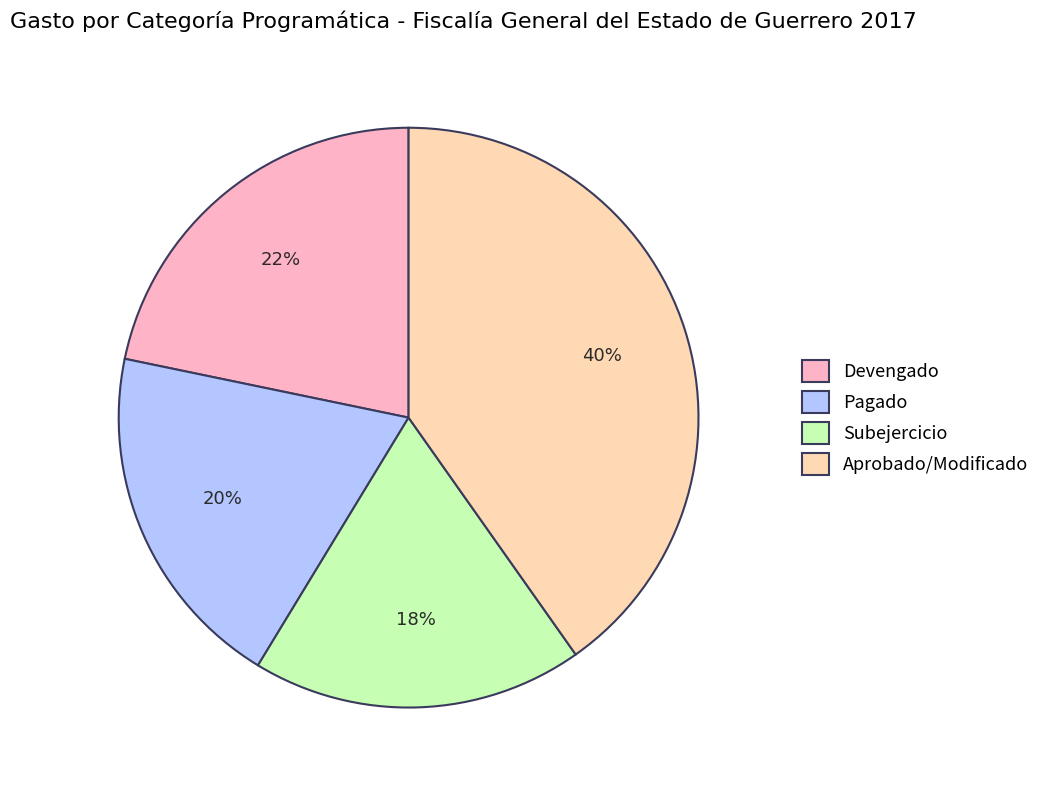

To the nearest percent, what is the average slice percentage?

25%